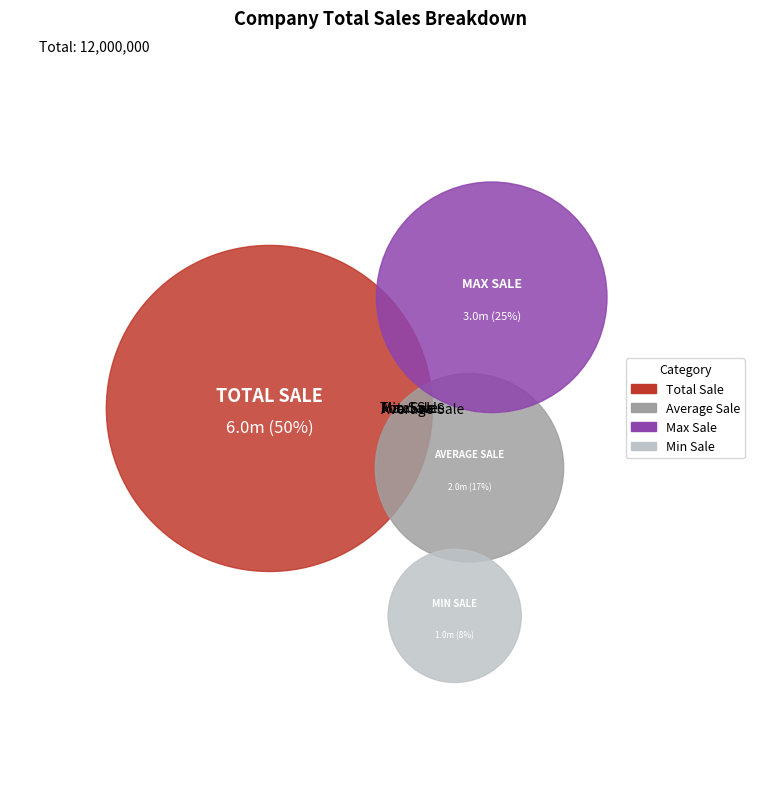

What is the smallest slice in the pie chart?

Min Sale